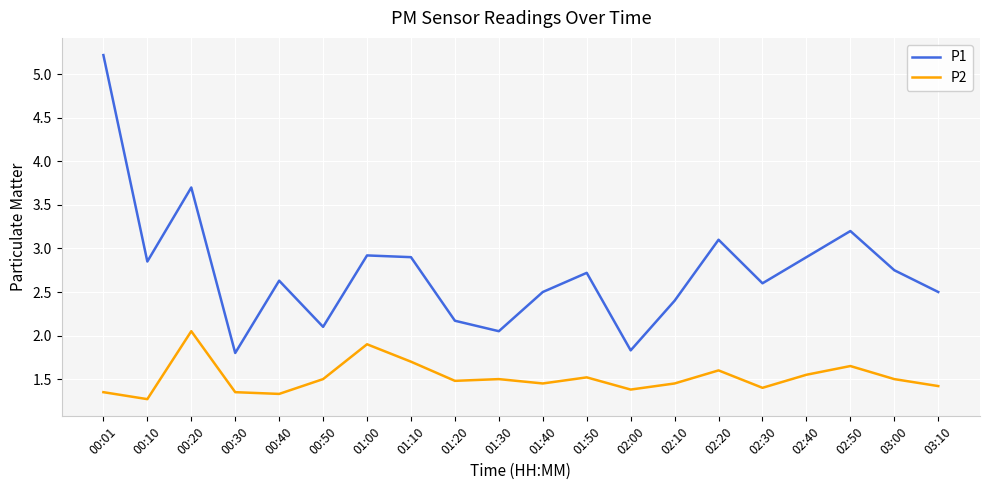

Rank the series by their maximum value, from highest to lowest.

P1, P2